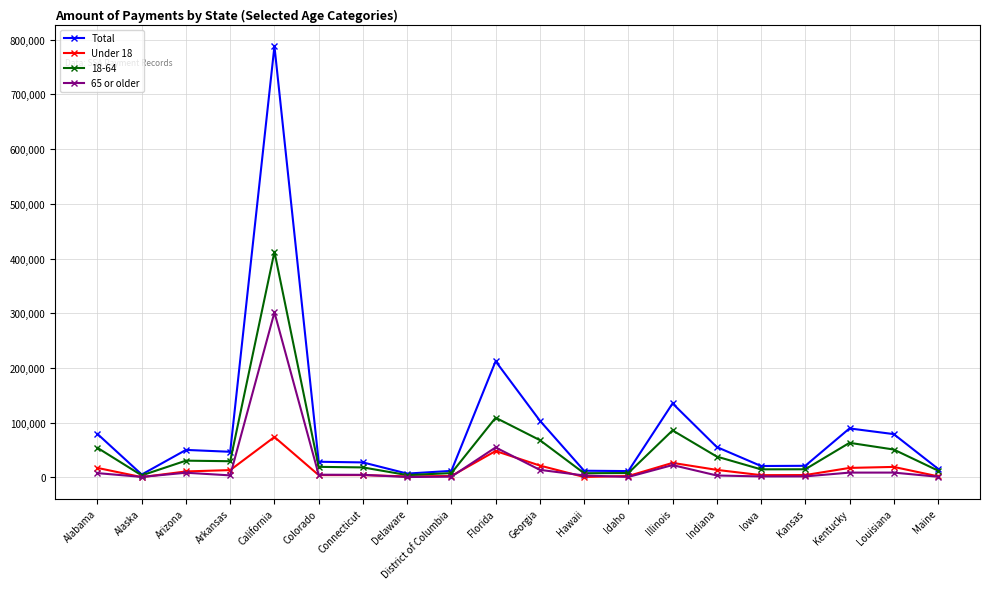

What is the approximate value of Total at Florida?

212369